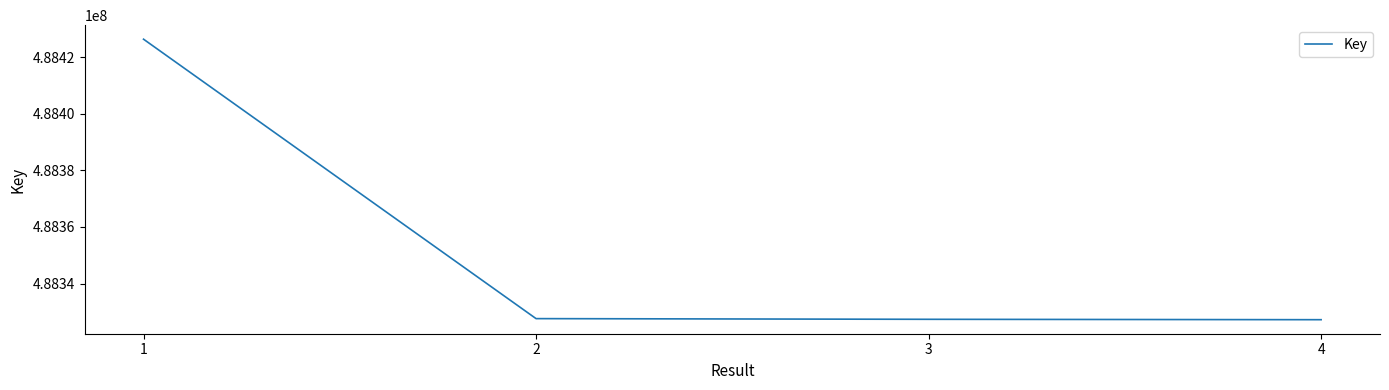

How many series are shown in this chart?

1